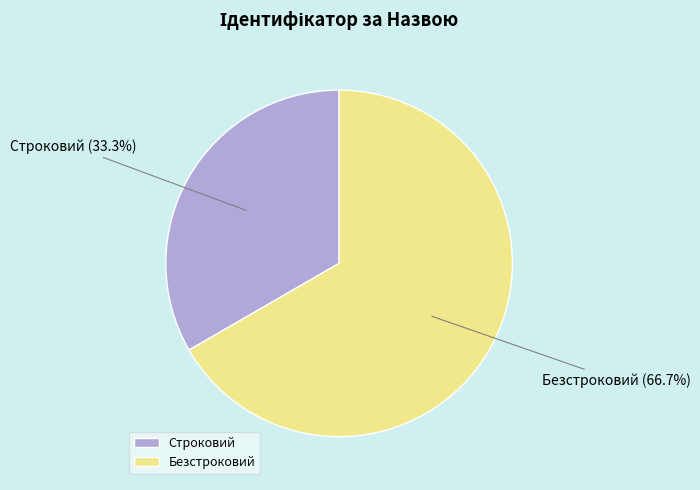

The Безстроковий slice represents 58% of the pie. True or false?

False